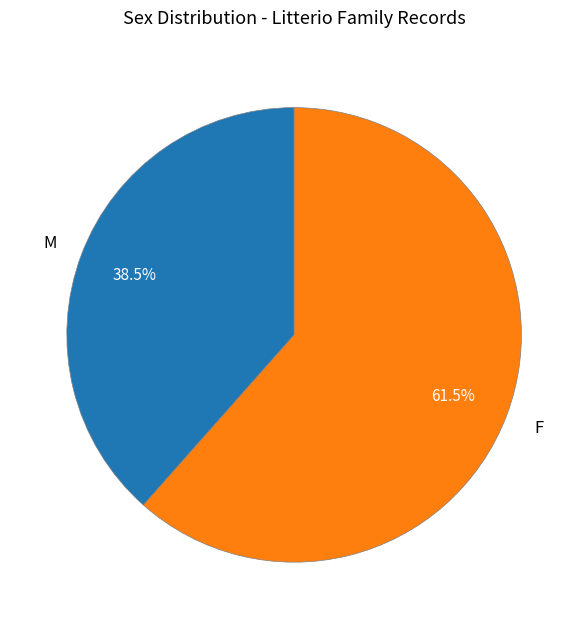

How many segments does this pie chart have?

2